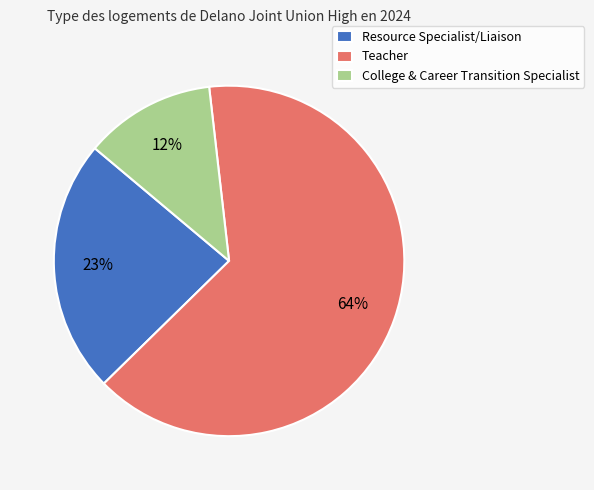

Does any single category account for the majority?

Yes